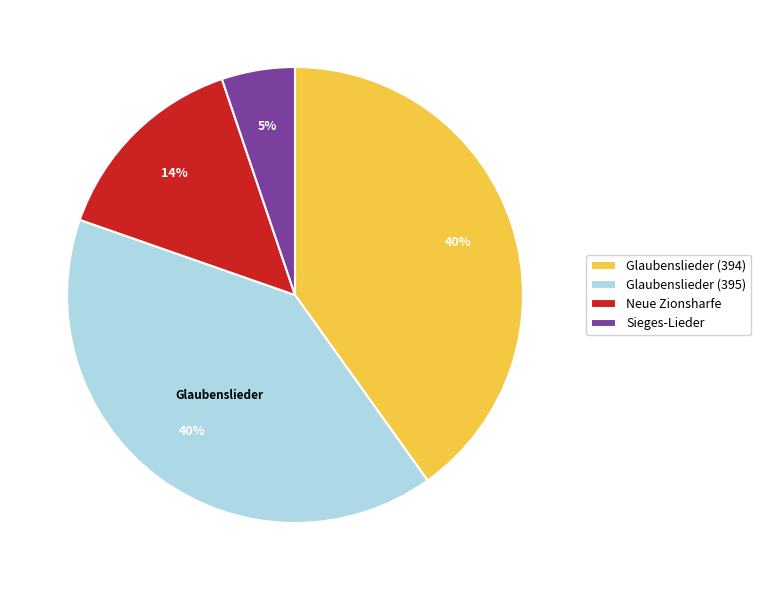

Does any single category account for the majority?

No